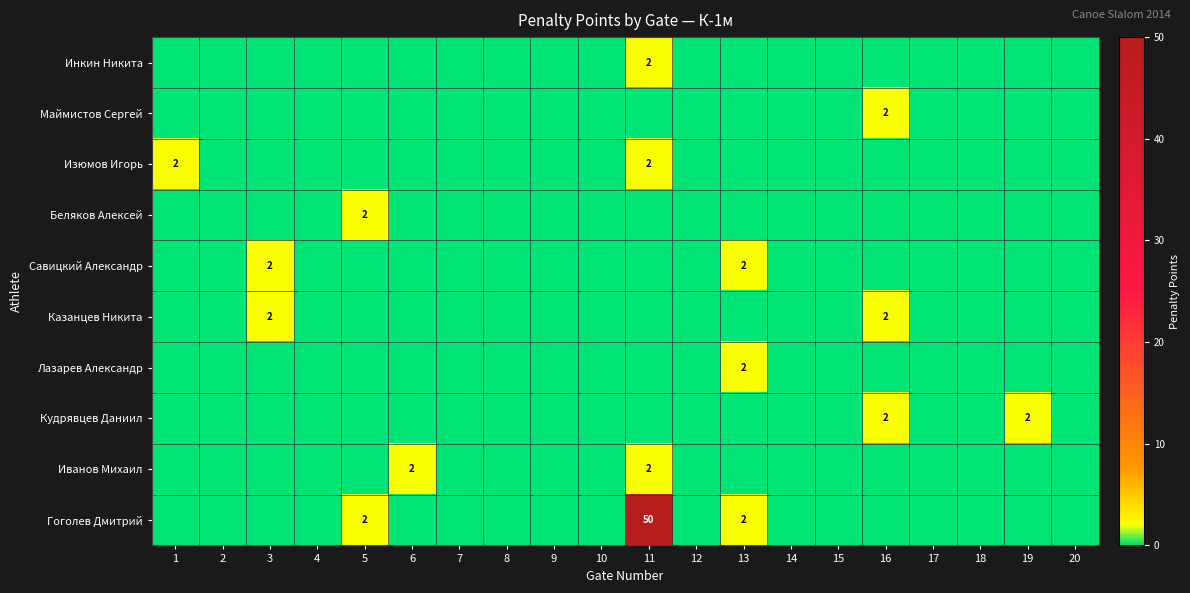

Is it true that Савицкий Александр equals 2 at 3?

True